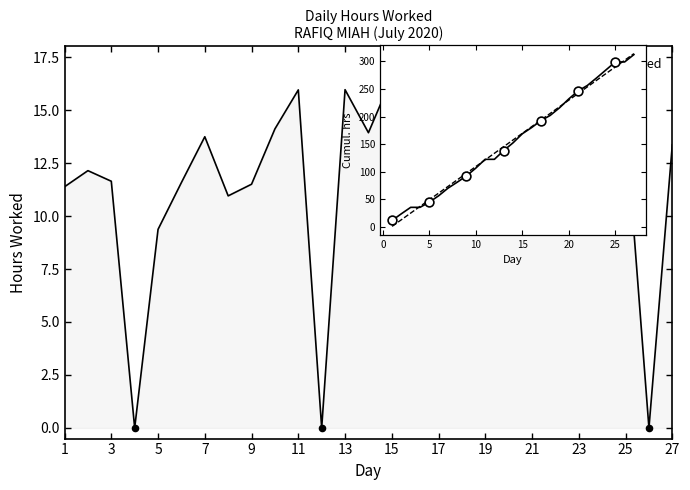

Which series has the widest spread of Y values?

Cumulative Hours